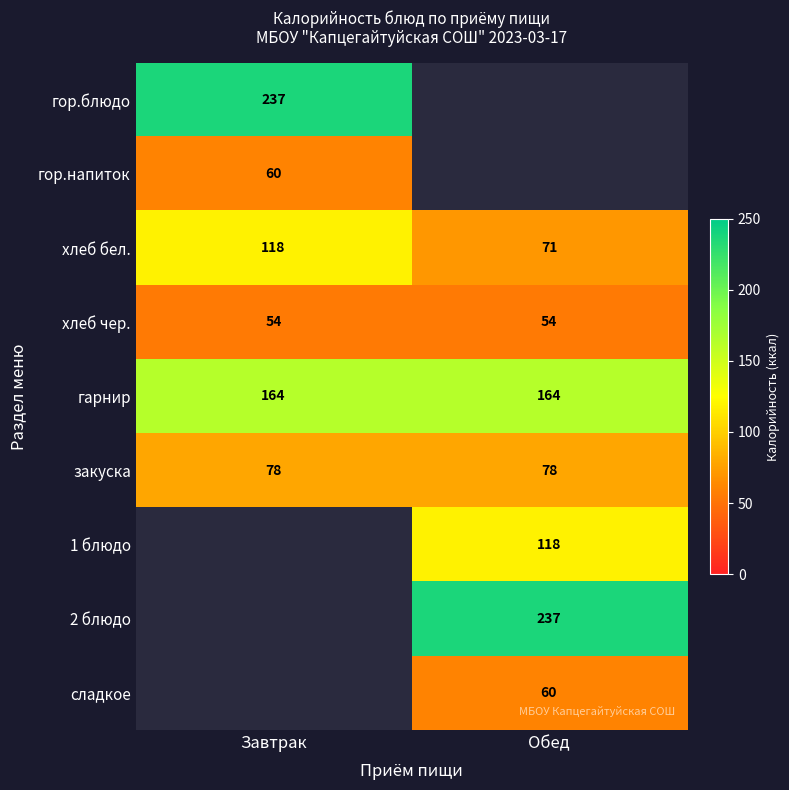

What is the approximate value of хлеб бел. at Завтрак, to the nearest 5?

120